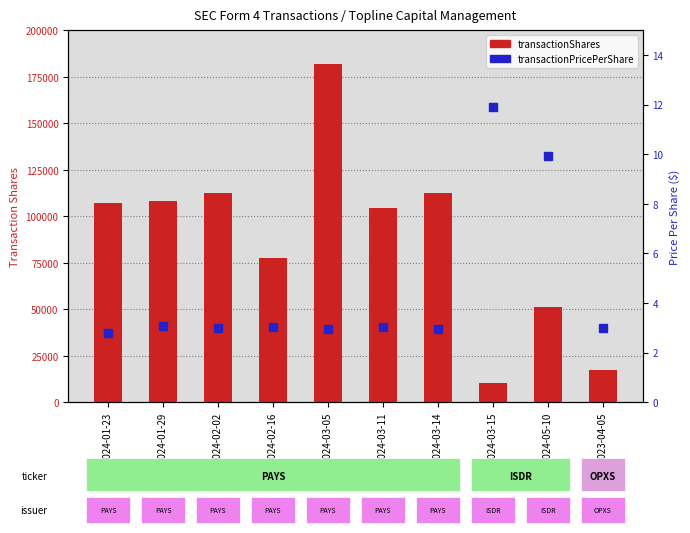

Which category has the lowest value in the transactionShares series?

2024-03-15